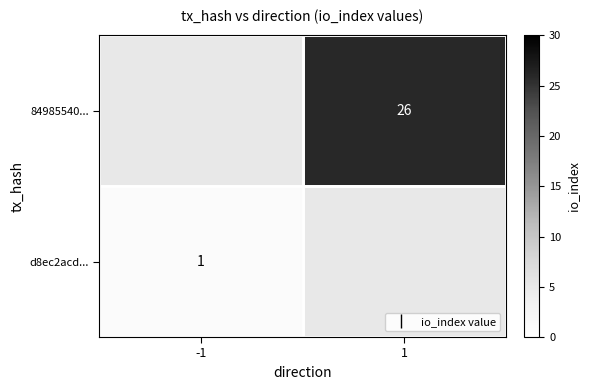

At how many categories does at least one series exceed 21?

1